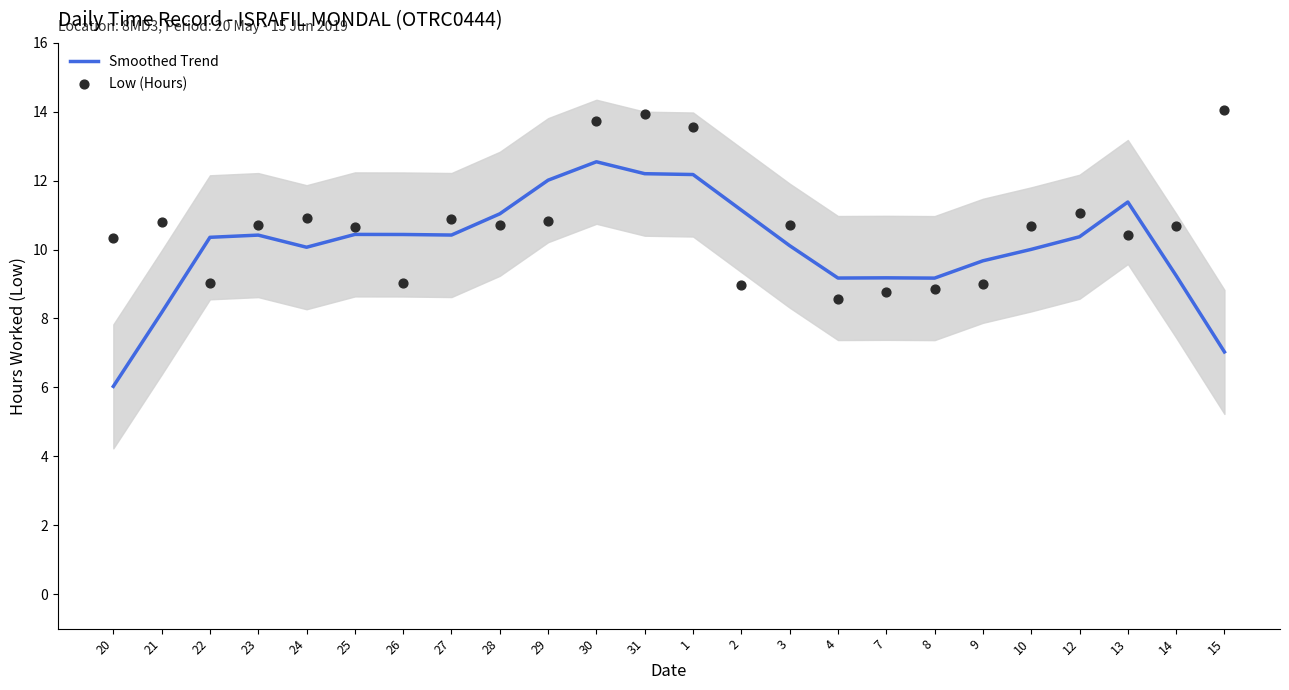

Which series has the widest spread of Y values?

Smoothed Trend